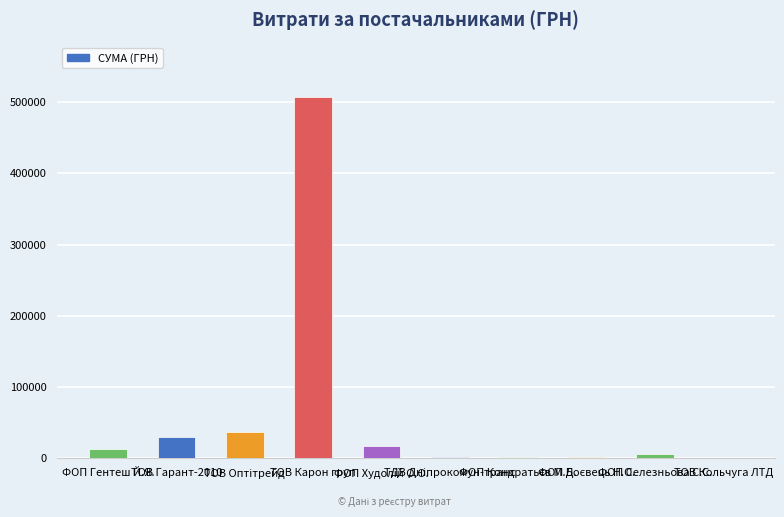

What is the greatest value displayed?

507370.3